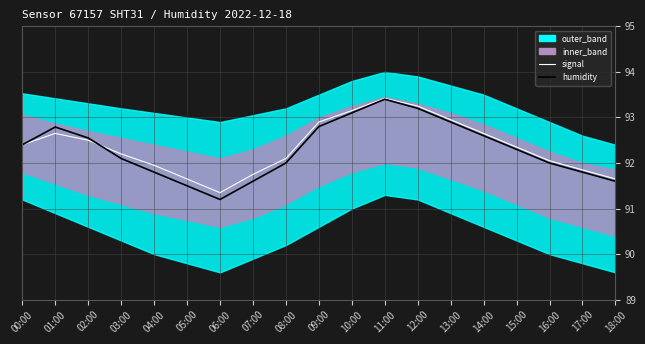

Where does the signal series first go above 92?

00:00